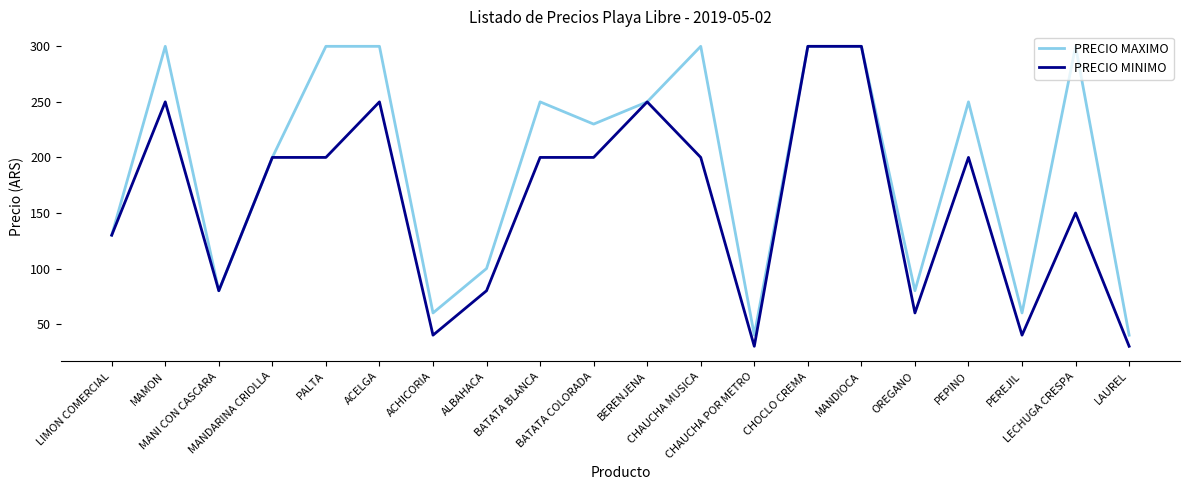

What is the spread (max minus min) of values at ACELGA?

50